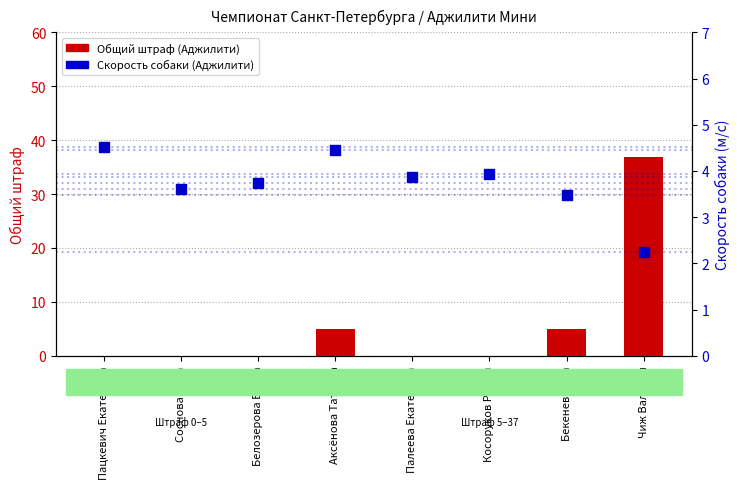

Which series has the largest Y range (max minus min)?

Общий штраф (Аджилити)